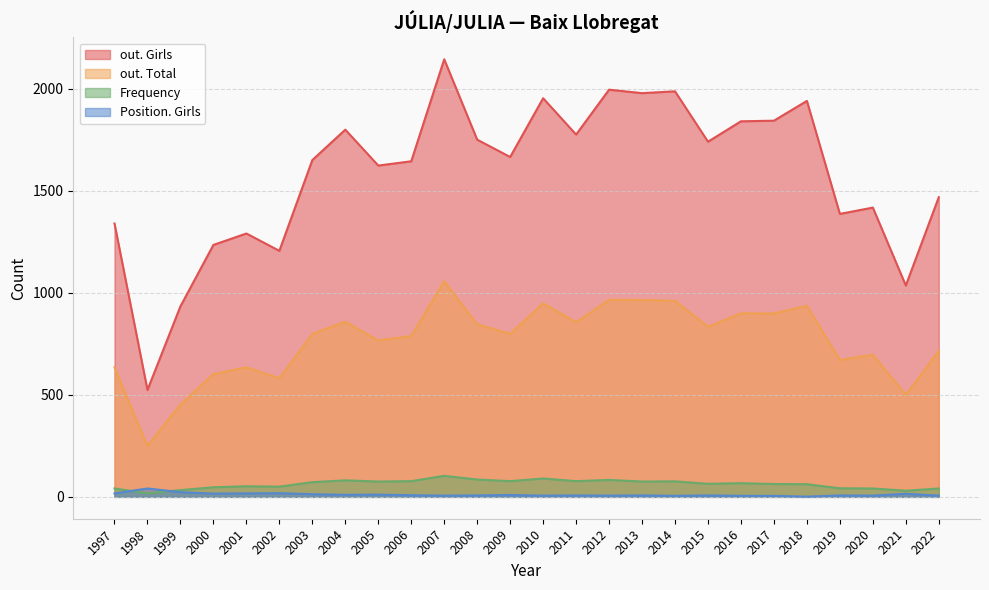

How many lines are shown in the chart?

4